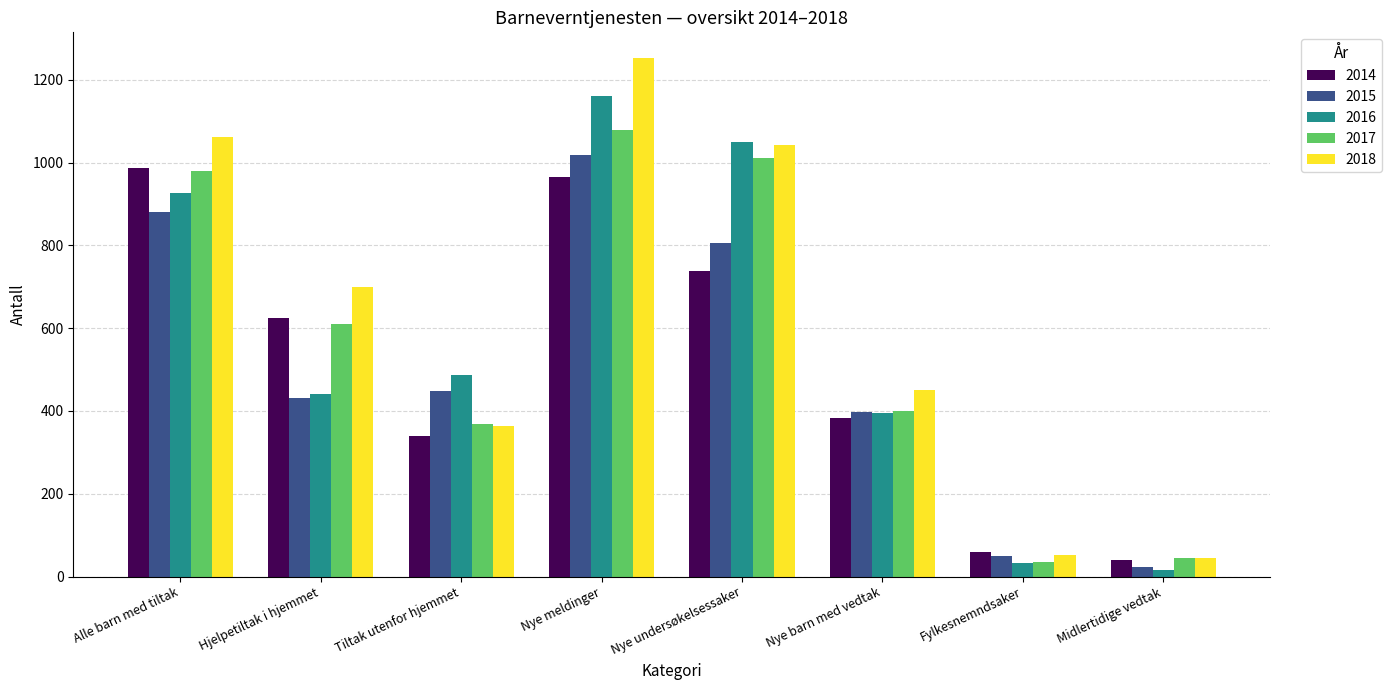

Reading right to left, what are all the values shown in this chart?

2014: 39	60	383	739	966	339	624	987
2015: 22	50	397	806	1019	449	431	880
2016: 17	32	396	1050	1161	486	441	927
2017: 45	34	400	1010	1078	369	611	980
2018: 45	51	450	1042	1252	363	699	1062